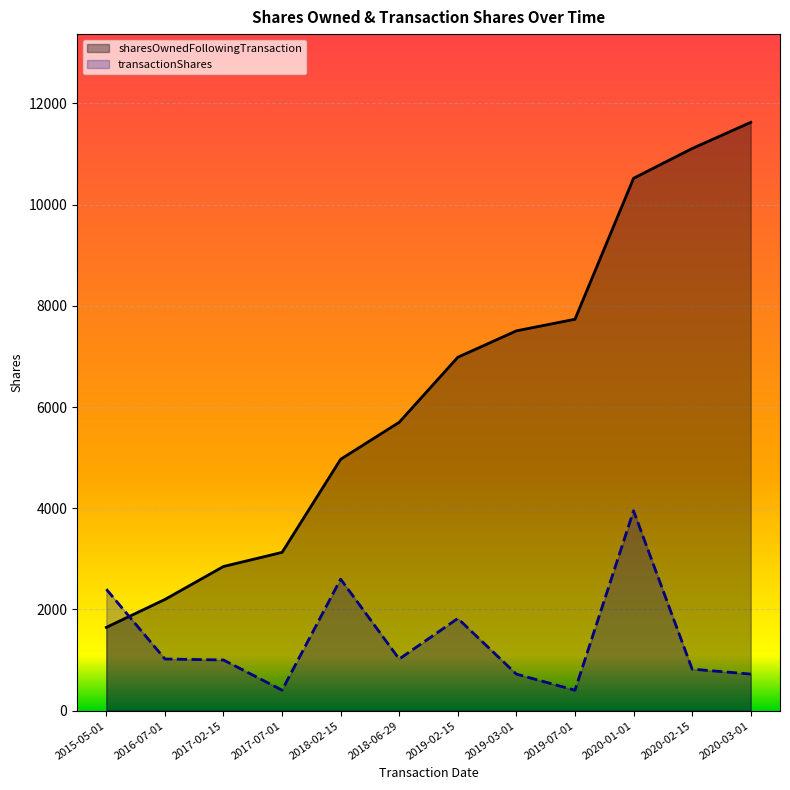

Read the sharesOwnedFollowingTransaction value at 2018-02-15.

4969